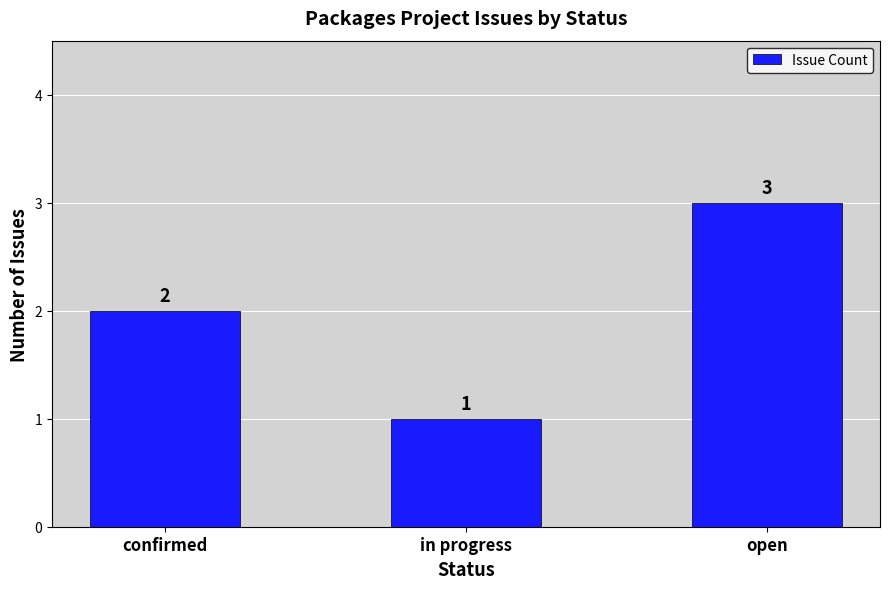

What is the minimum value shown in the chart?

1